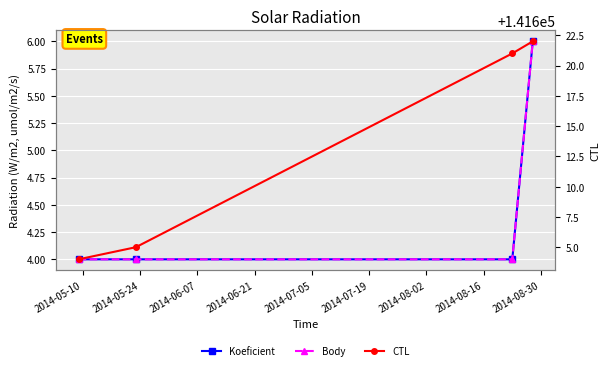

What is the average value of the CTL series?

141613